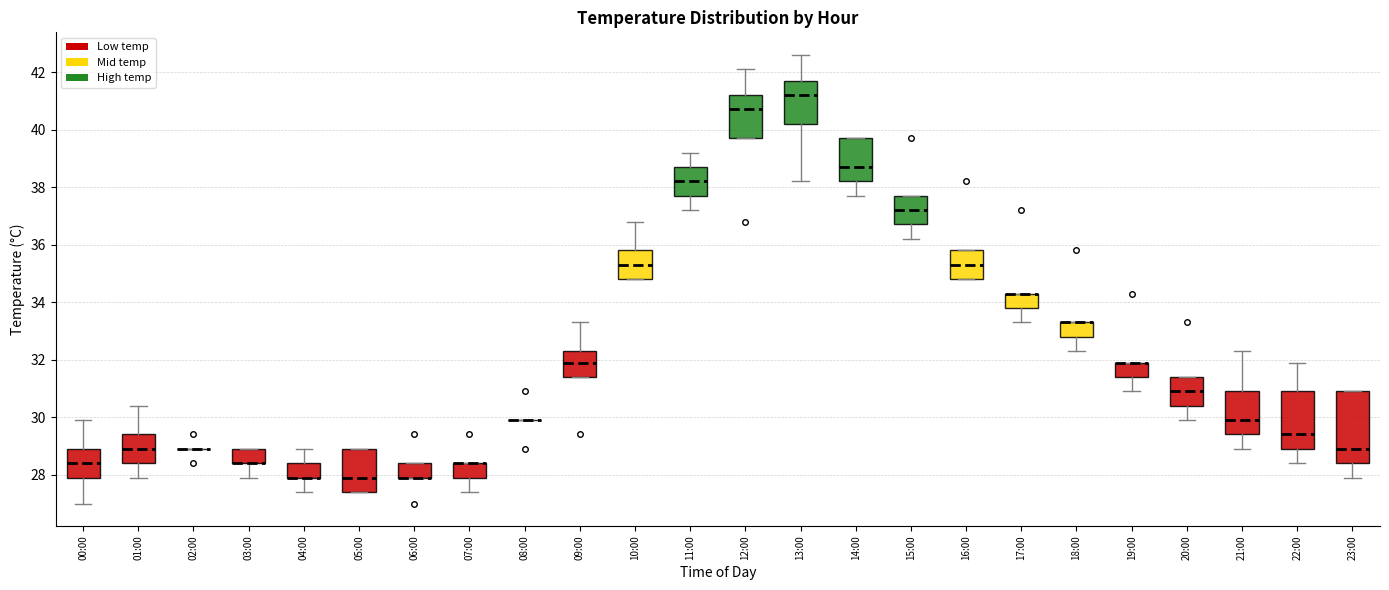

Reading left to right, read every box against the y-axis: the position of its median line, the range the box covers, and the ends of its whiskers. The values are not printed on the chart, so give them approximately, as read against the axis.

00:00: median 28.4, box 28.0 to 29.0, whiskers 27.0 to 30.0
01:00: median 29.0, box 28.4 to 29.4, whiskers 28.0 to 30.4
02:00: box collapsed to a line at 29.0, whiskers 29.0 to 29.0
03:00: median 28.4 (drawn on the box's lower edge), box 28.4 to 29.0, whiskers 28.0 to 29.0
04:00: median 28.0 (drawn on the box's lower edge), box 28.0 to 28.4, whiskers 27.4 to 29.0
05:00: median 28.0, box 27.4 to 29.0, whiskers 27.4 to 29.0
06:00: median 28.0 (drawn on the box's lower edge), box 28.0 to 28.4, whiskers 28.0 to 28.4
07:00: median 28.4 (drawn on the box's upper edge), box 28.0 to 28.4, whiskers 27.4 to 28.4
08:00: box collapsed to a line at 30.0, whiskers 30.0 to 30.0
09:00: median 32.0, box 31.4 to 32.4, whiskers 31.4 to 33.4
10:00: median 35.4, box 34.8 to 35.8, whiskers 34.8 to 36.8
11:00: median 38.2, box 37.8 to 38.8, whiskers 37.2 to 39.2
12:00: median 40.8, box 39.8 to 41.2, whiskers 39.8 to 42.2
13:00: median 41.2, box 40.2 to 41.8, whiskers 38.2 to 42.6
14:00: median 38.8, box 38.2 to 39.8, whiskers 37.8 to 39.8
15:00: median 37.2, box 36.8 to 37.8, whiskers 36.2 to 37.8
16:00: median 35.4, box 34.8 to 35.8, whiskers 34.8 to 35.8
17:00: median 34.4 (drawn on the box's upper edge), box 33.8 to 34.4, whiskers 33.4 to 34.4
18:00: median 33.4 (drawn on the box's upper edge), box 32.8 to 33.4, whiskers 32.4 to 33.4
19:00: median 32.0 (drawn on the box's upper edge), box 31.4 to 32.0, whiskers 31.0 to 32.0
20:00: median 31.0, box 30.4 to 31.4, whiskers 30.0 to 31.4
21:00: median 30.0, box 29.4 to 31.0, whiskers 29.0 to 32.4
22:00: median 29.4, box 29.0 to 31.0, whiskers 28.4 to 32.0
23:00: median 29.0, box 28.4 to 31.0, whiskers 28.0 to 31.0